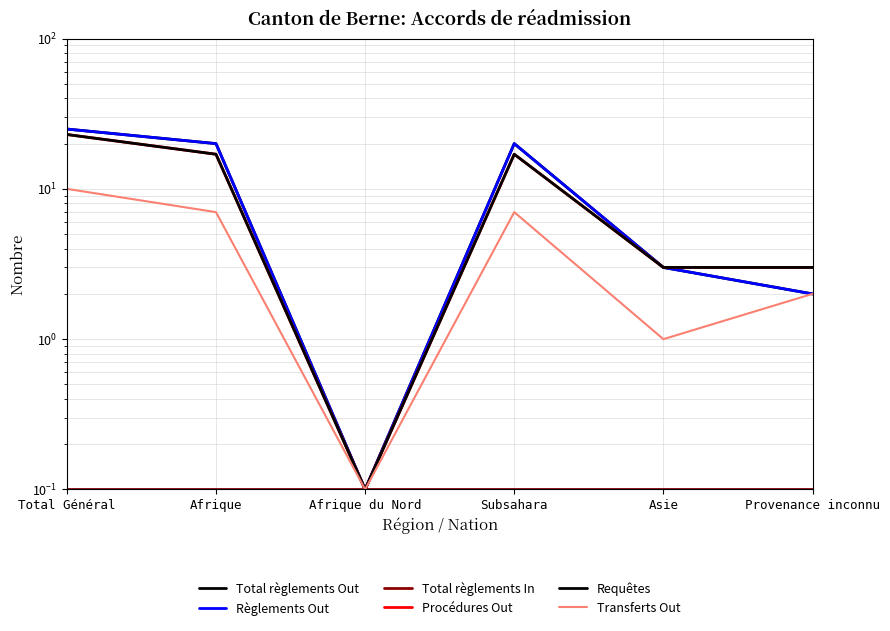

Is the value of Requêtes at Asie greater than the value of Règlements Out at Asie?

No